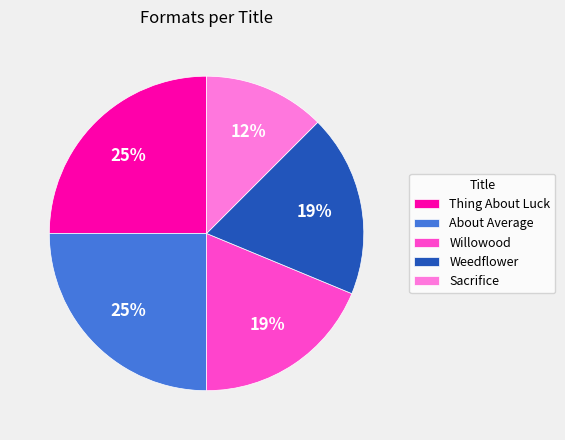

To the nearest percent, what is the average slice percentage?

20%